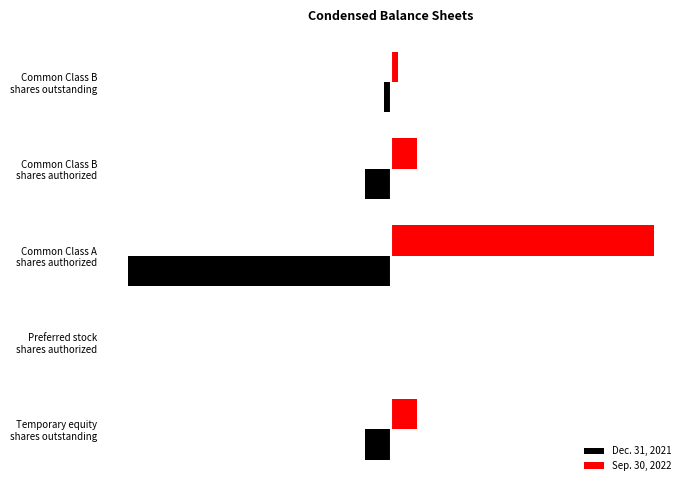

What is the difference between the maximum and minimum values in the Dec. 31, 2021 series?

299000000